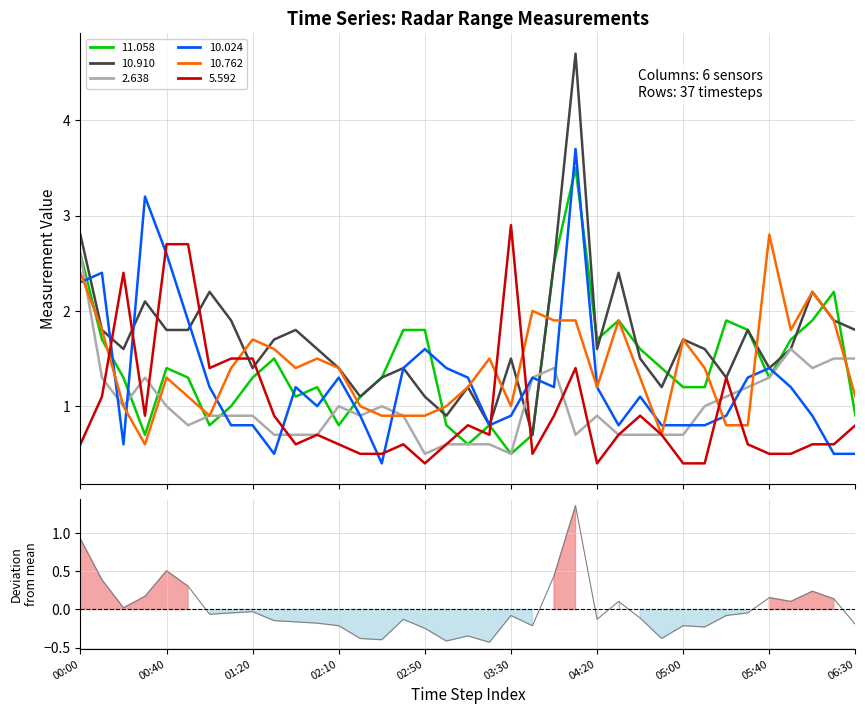

What is the approximate value at 22?

0.4